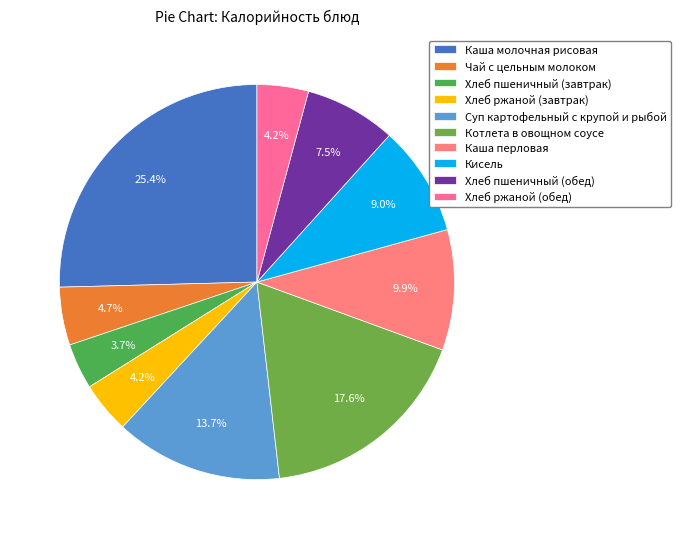

Approximately how many times larger is the value at Кисель compared to Каша перловая?

0.9